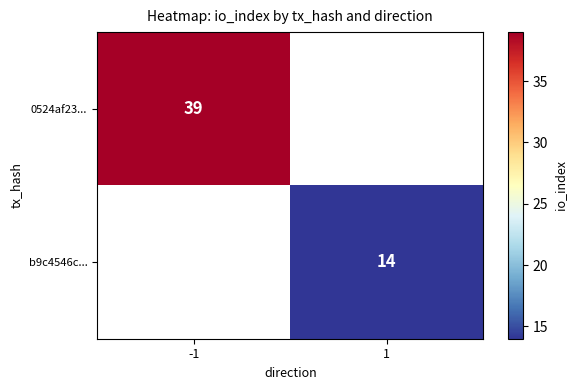

Is it true that 0524af23... equals 15 at -1?

False